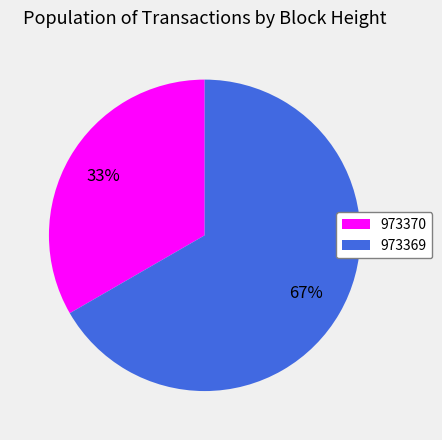

How many segments does this pie chart have?

2